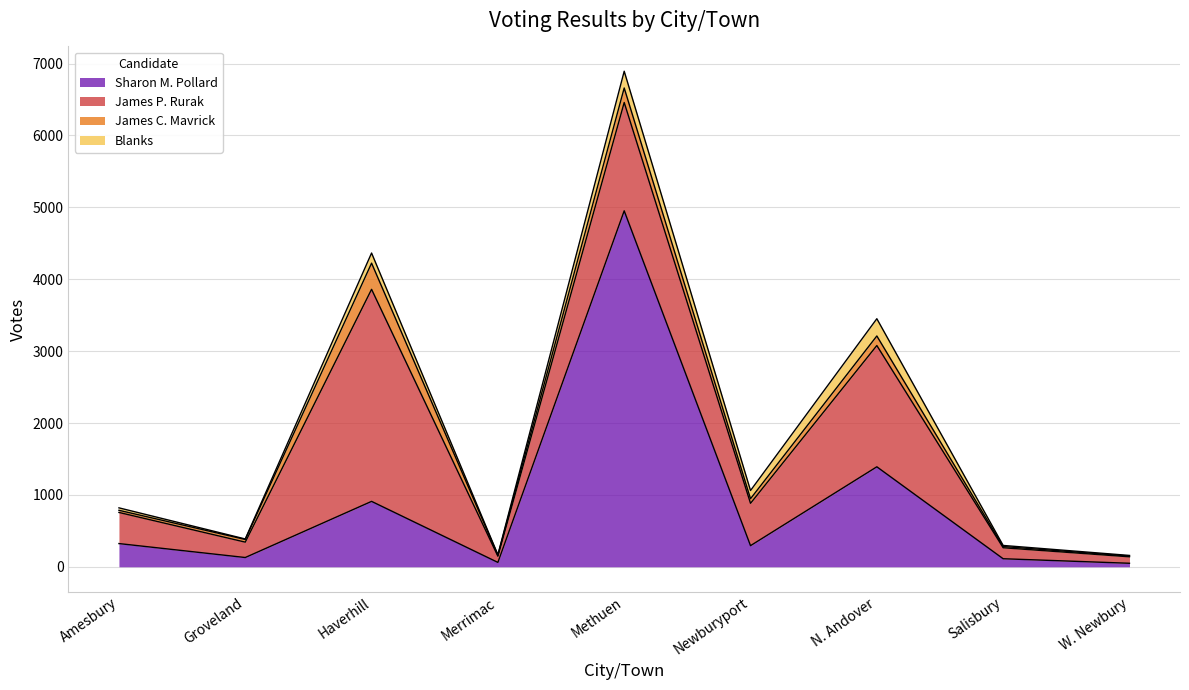

Read the Sharon M. Pollard value at Methuen.

4952